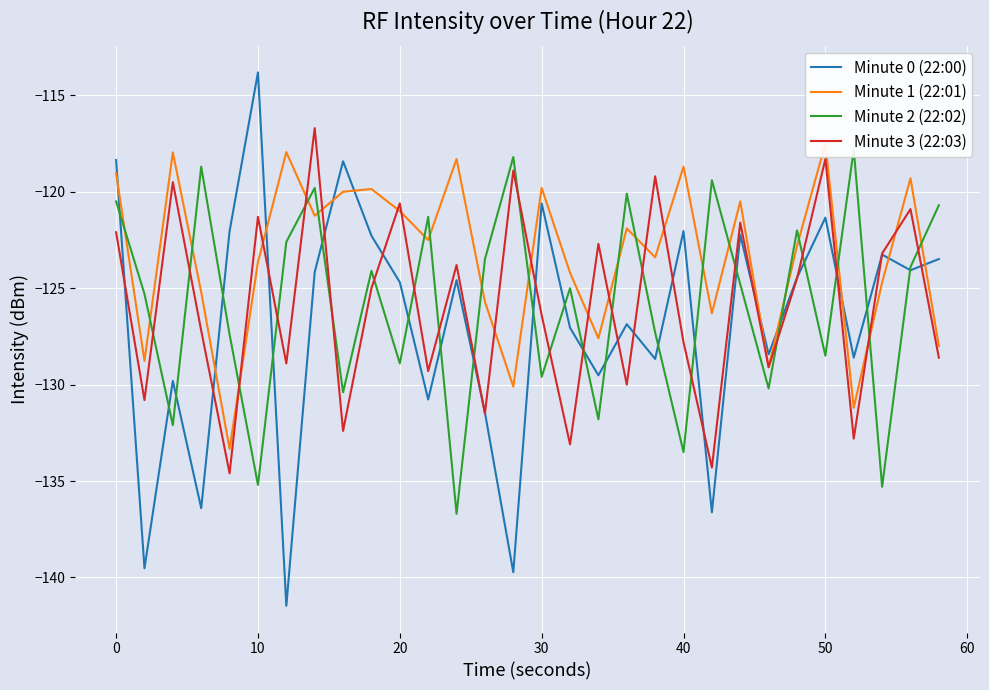

Is it true that Minute 0 (22:00) equals -113.8 at 10?

True